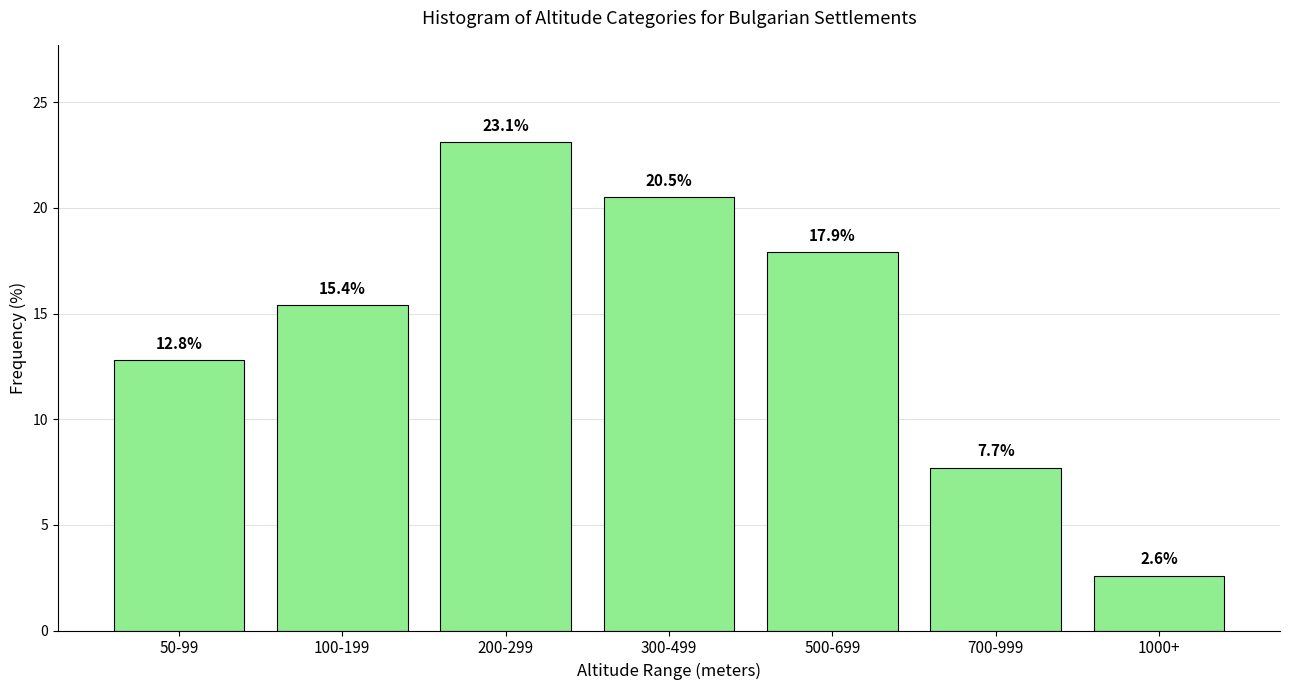

Reading left to right, transcribe all the data shown in this chart.

12.8	15.4	23.1	20.5	17.9	7.7	2.6